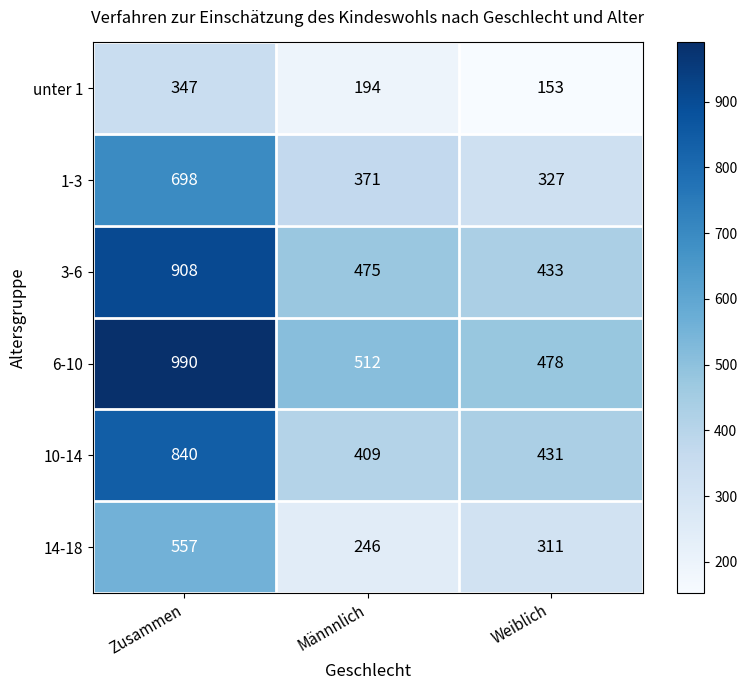

At which category is the sum across all series the highest?

Zusammen